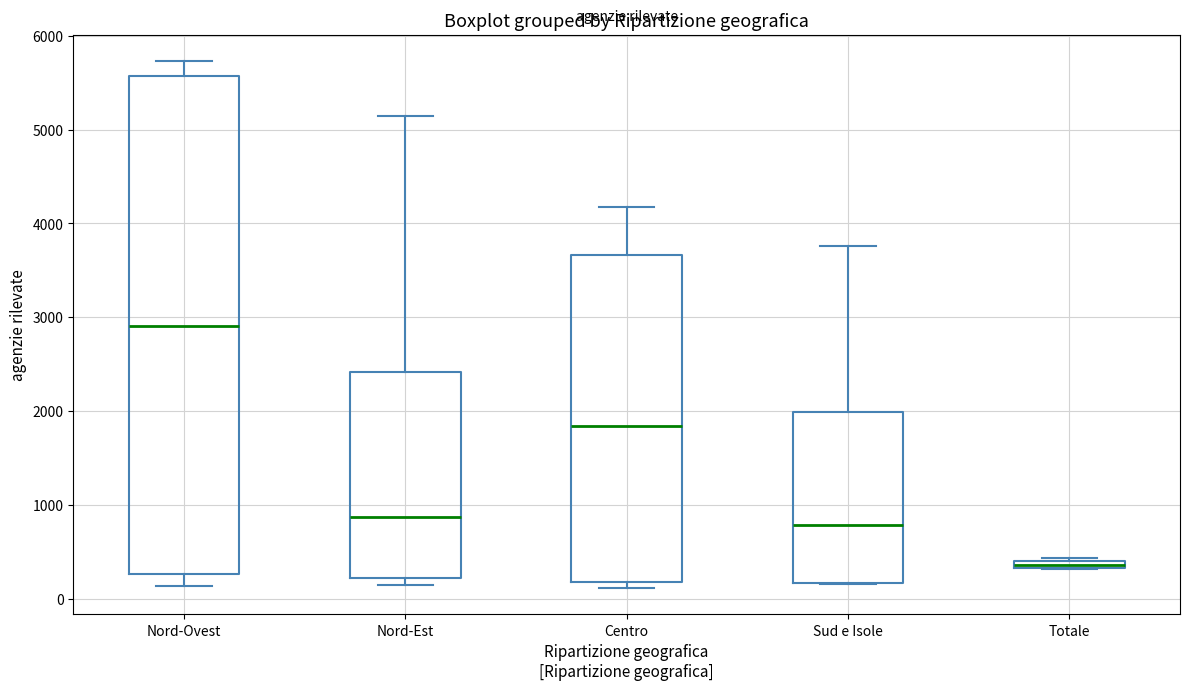

Where does the upper whisker of the box for Nord-Est end on the y-axis? The values are not printed on the chart, so give them approximately, as read against the axis.

5100